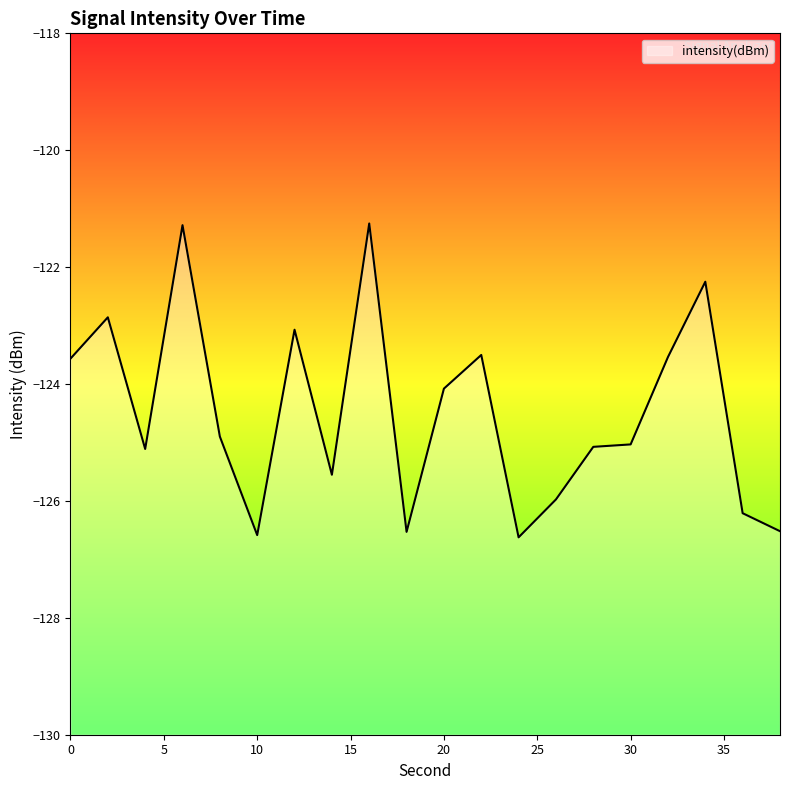

The value at 6 is -121.3. True or false?

True